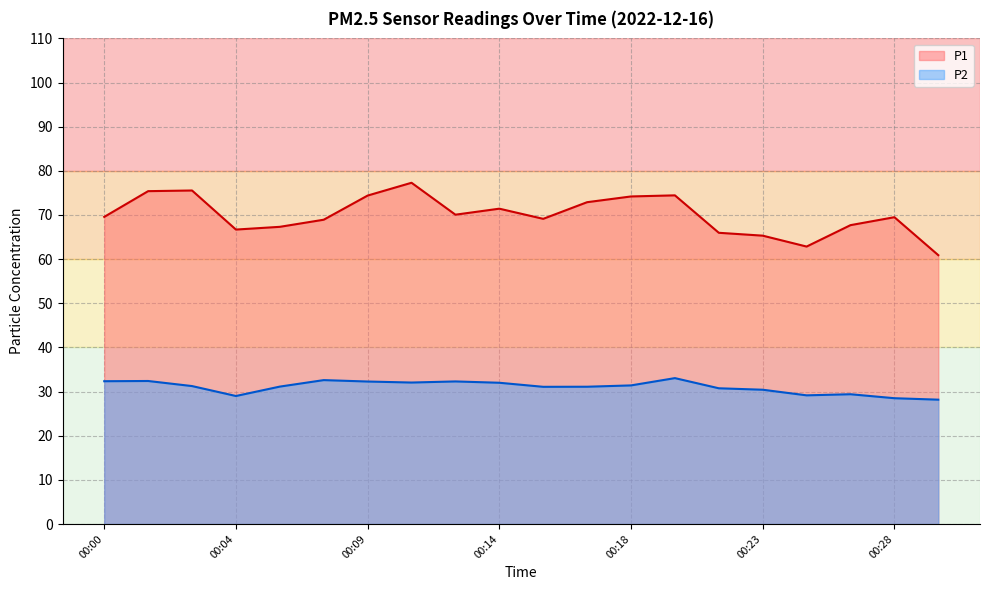

The value of P2 at 00:01 is 32.4. True or false?

True